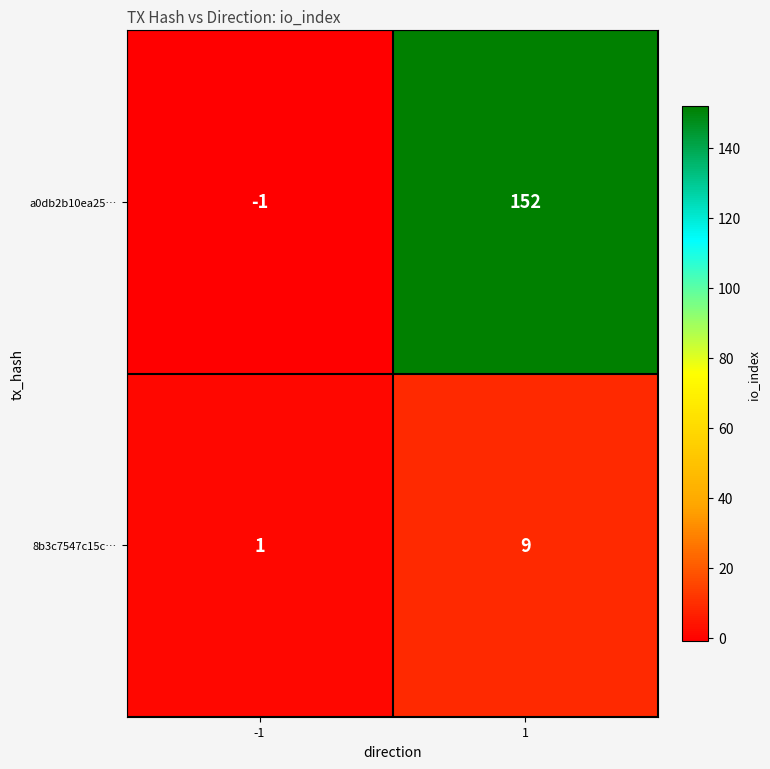

The value of 8b3c7547c15c… at 1 is 9. True or false?

True